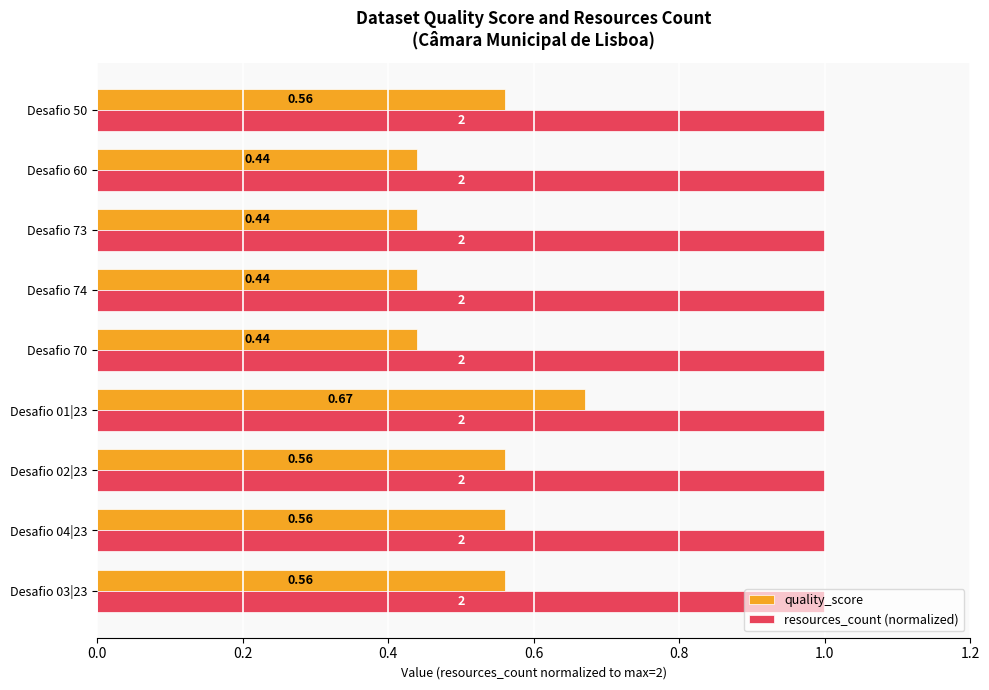

Which series has the widest spread of values?

quality_score